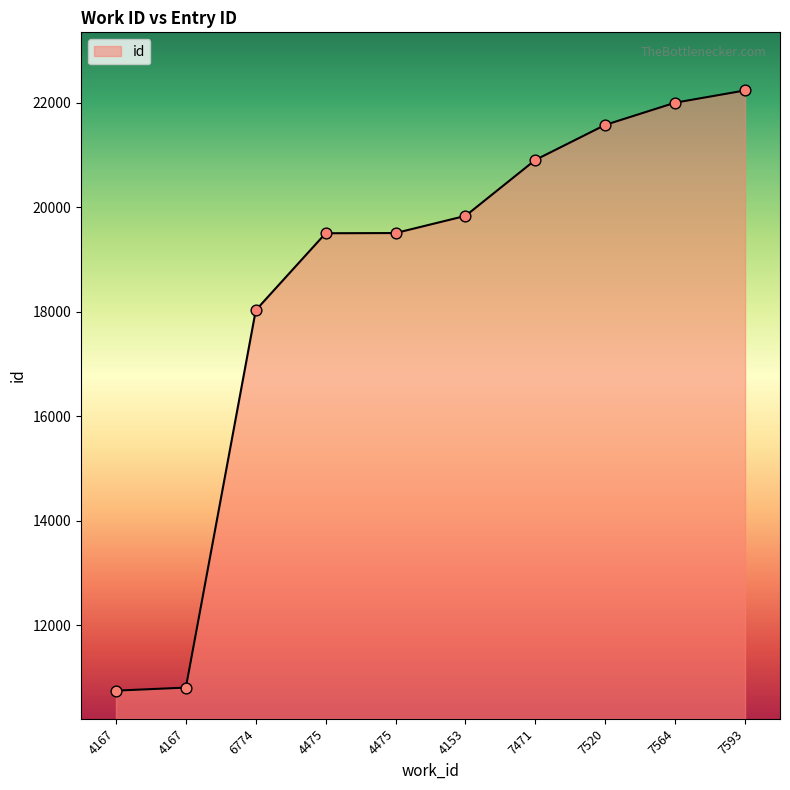

What is the change in value from 4475 to 7471?

+1403